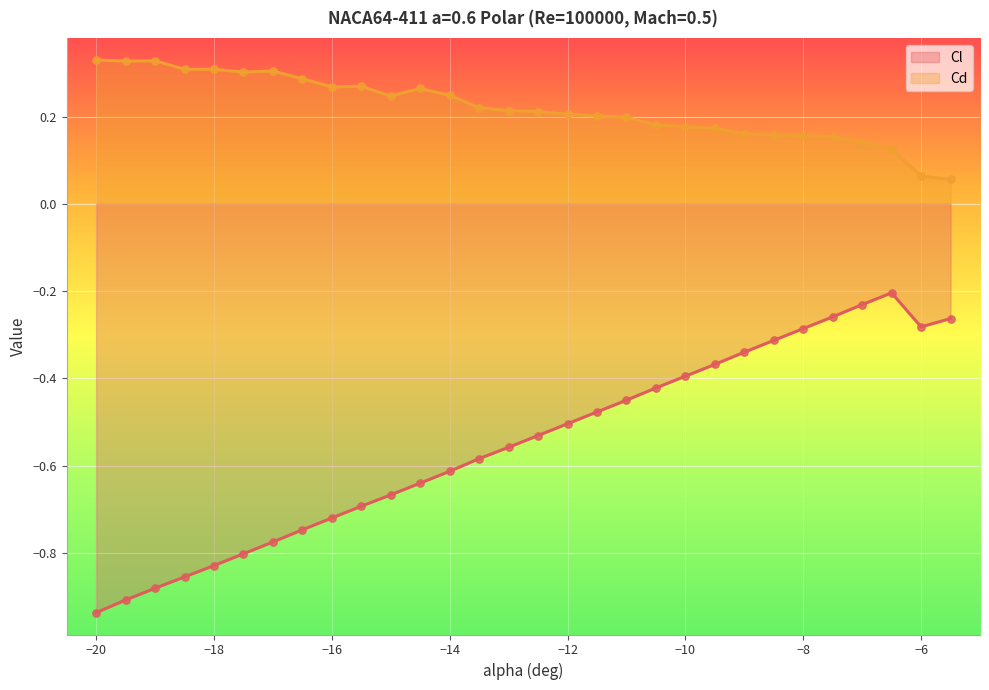

At how many categories does at least one series exceed 0?

30